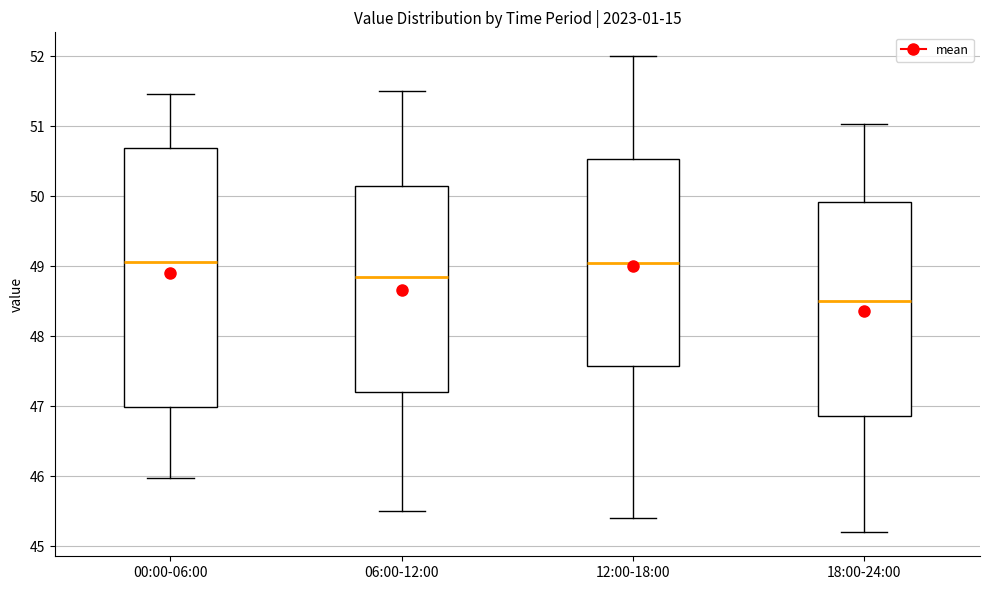

Reading left to right, read every box against the y-axis: the position of its median line, the range the box covers, and the ends of its whiskers. The values are not printed on the chart, so give them approximately, as read against the axis.

00:00-06:00: median 49.1, box 47.0 to 50.7, whiskers 46.0 to 51.5
06:00-12:00: median 48.9, box 47.2 to 50.2, whiskers 45.5 to 51.5
12:00-18:00: median 49.1, box 47.6 to 50.5, whiskers 45.4 to 52.0
18:00-24:00: median 48.5, box 46.9 to 49.9, whiskers 45.2 to 51.0